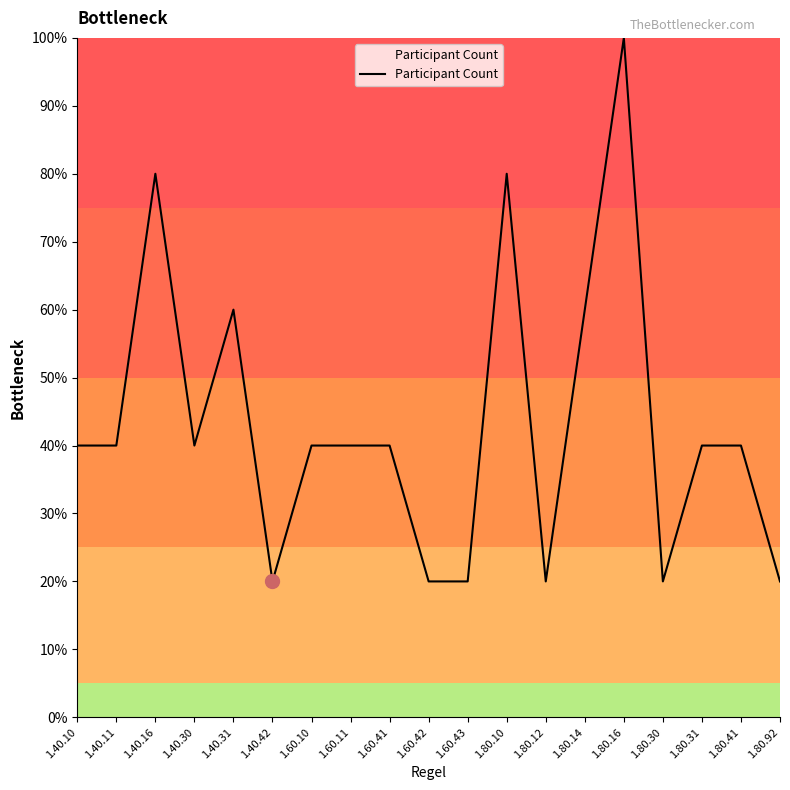

What is the difference between the values at 1.40.10 and 1.40.42?

20